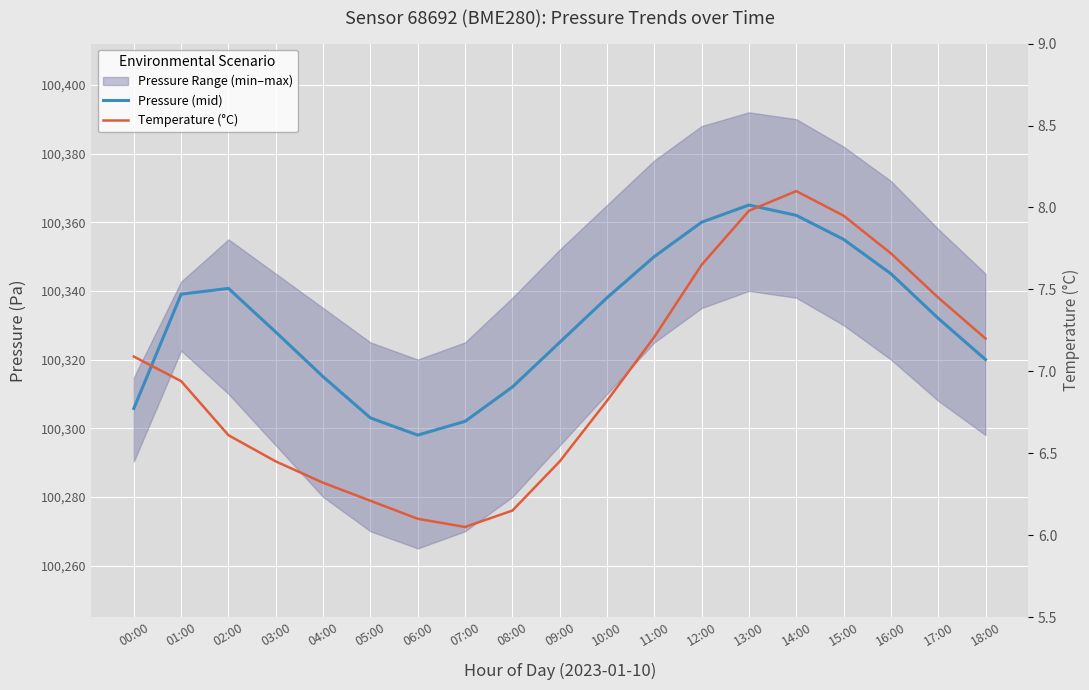

The Pressure (mid) series shows 100320.0 at 18:00. True or false?

True